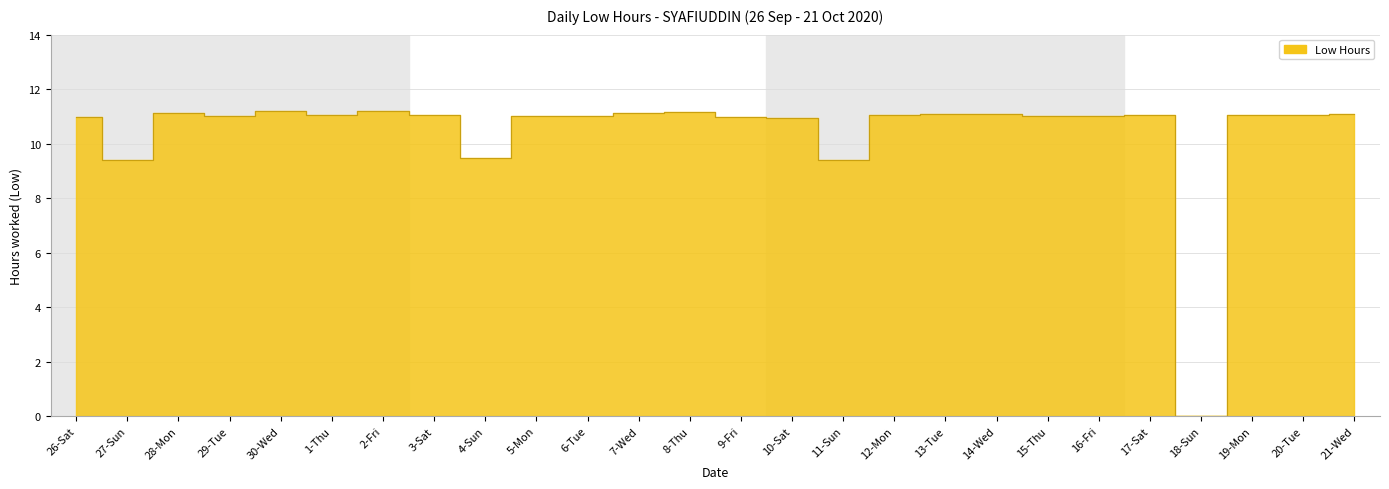

How many categories are shown in the chart?

26